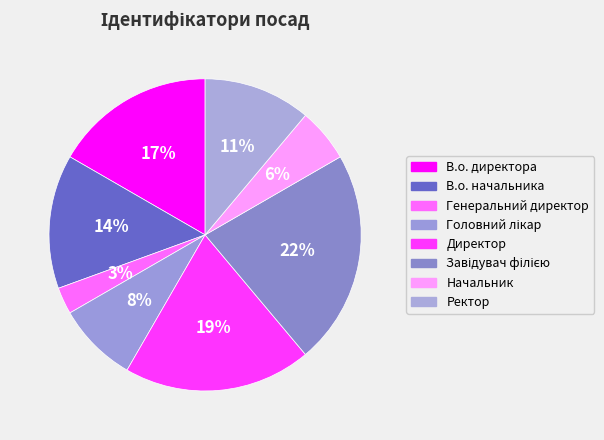

How many slices are in this pie chart?

8